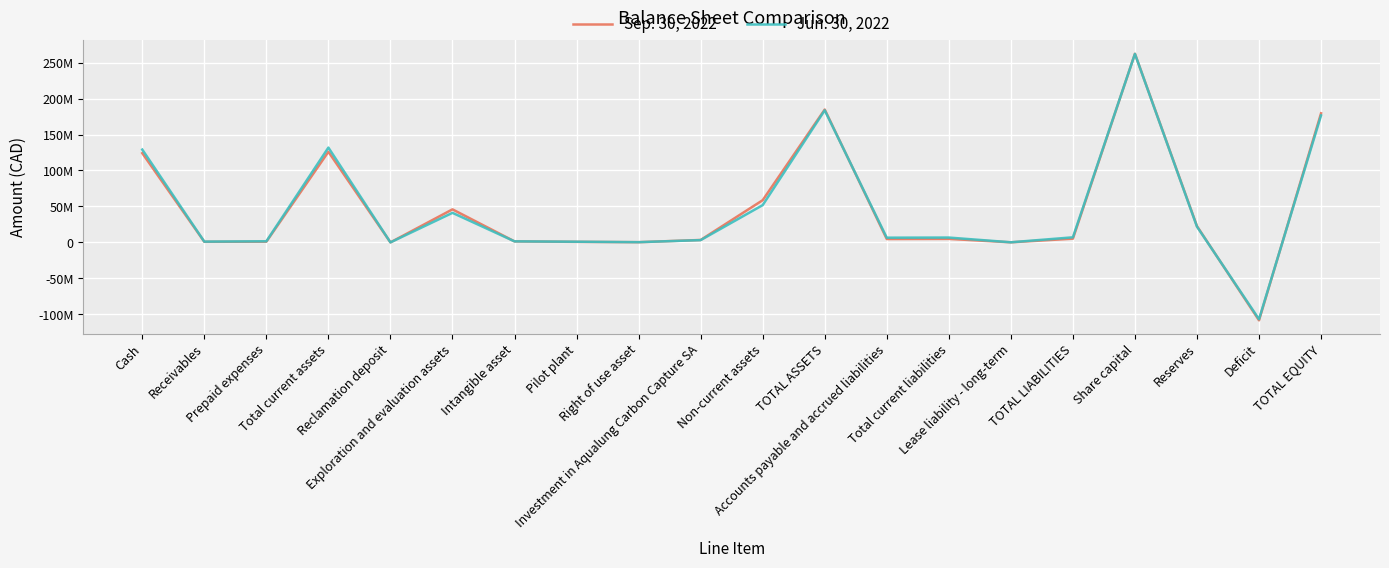

Which series has the largest range (max minus min)?

Sep. 30, 2022